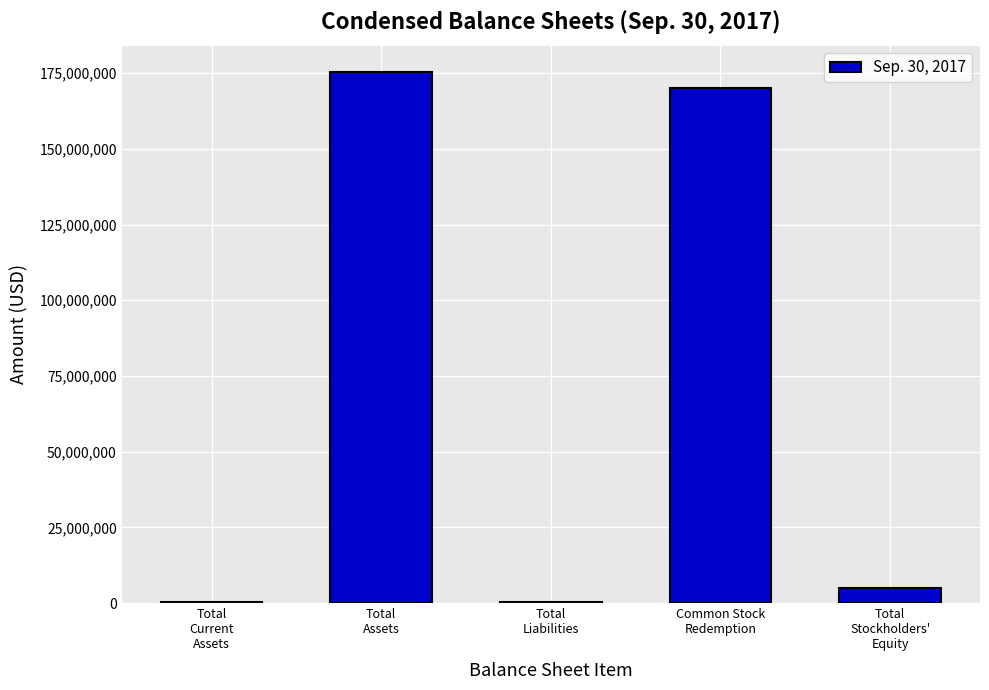

Are the bars horizontal?

No